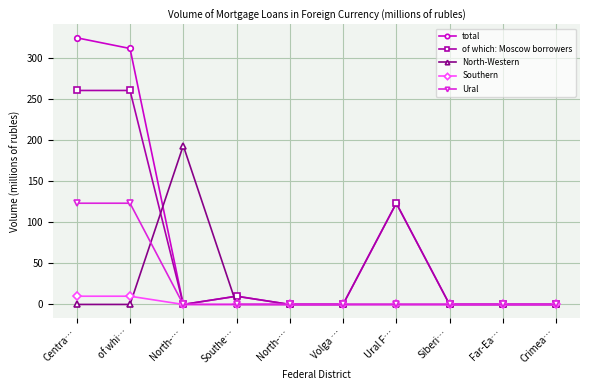

Reading left to right, list all the values displayed in this chart.

total: Centra…=324	of whi…=311	North-…=0	Southe…=10	North-…=0	Volga …=0	Ural F…=123	Siberi…=0	Far-Ea…=0	Crimea…=0
of which: Moscow borrowers: Centra…=260	of whi…=260	North-…=0	Southe…=10	North-…=0	Volga …=0	Ural F…=123	Siberi…=0	Far-Ea…=0	Crimea…=0
North-Western: Centra…=0	of whi…=0	North-…=193	Southe…=0	North-…=0	Volga …=0	Ural F…=0	Siberi…=0	Far-Ea…=0	Crimea…=0
Southern: Centra…=10	of whi…=10	North-…=0	Southe…=0	North-…=0	Volga …=0	Ural F…=0	Siberi…=0	Far-Ea…=0	Crimea…=0
Ural: Centra…=123	of whi…=123	North-…=0	Southe…=0	North-…=0	Volga …=0	Ural F…=0	Siberi…=0	Far-Ea…=0	Crimea…=0